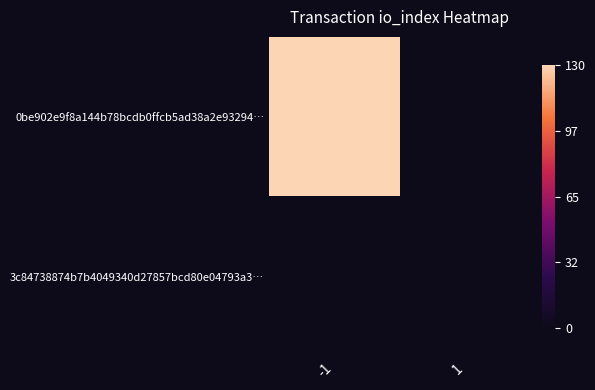

List the series in order of their overall mean, highest first.

0be902e9f8a144b78bcdb0ffcb5ad38a2e93294…, 3c84738874b7b4049340d27857bcd80e04793a3…